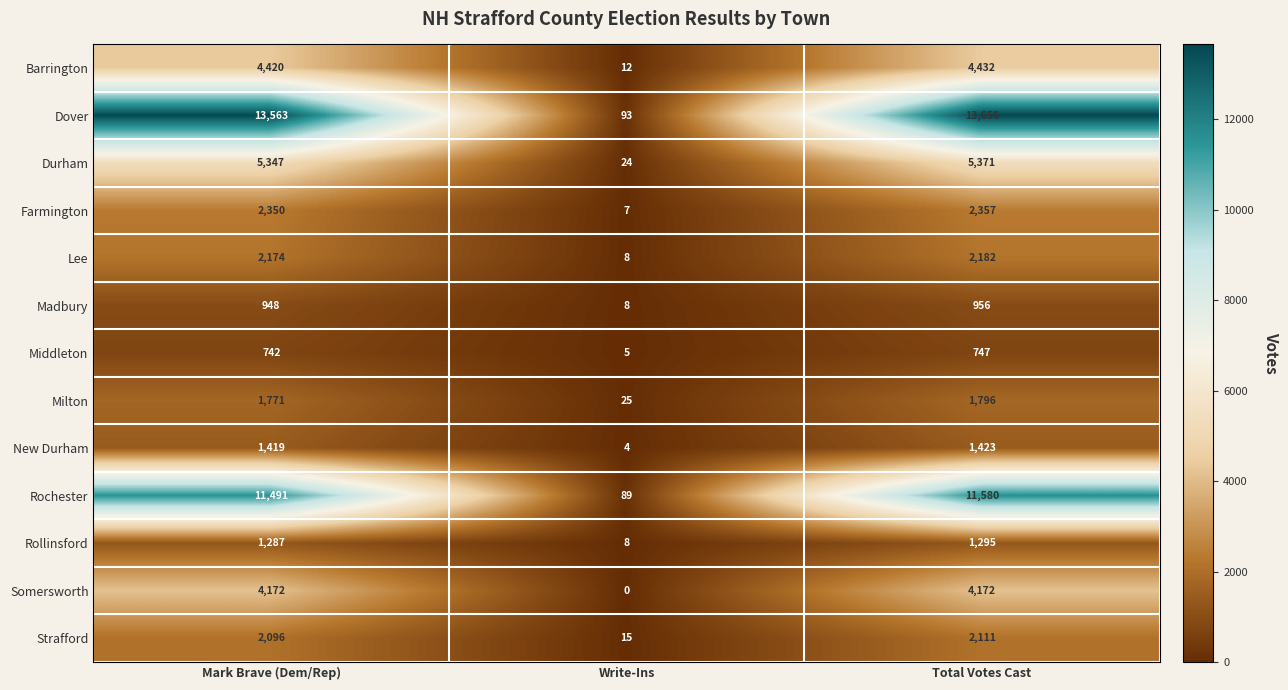

Is it true that Milton equals 728 at Total Votes Cast?

False